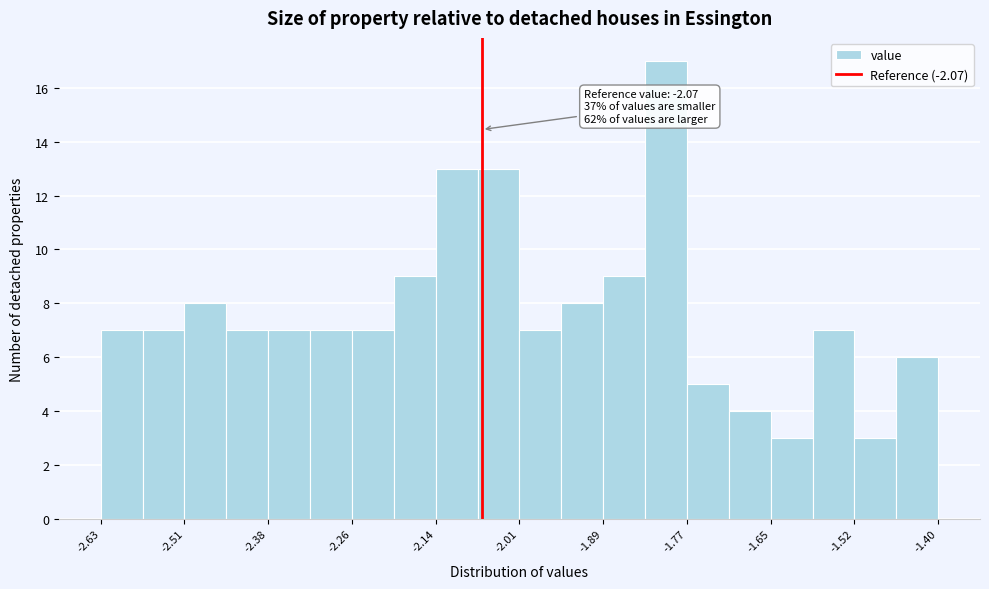

Around what value on the x-axis is the tallest bar? Give the approximate position of its centre, as read against the axis.

-1.80